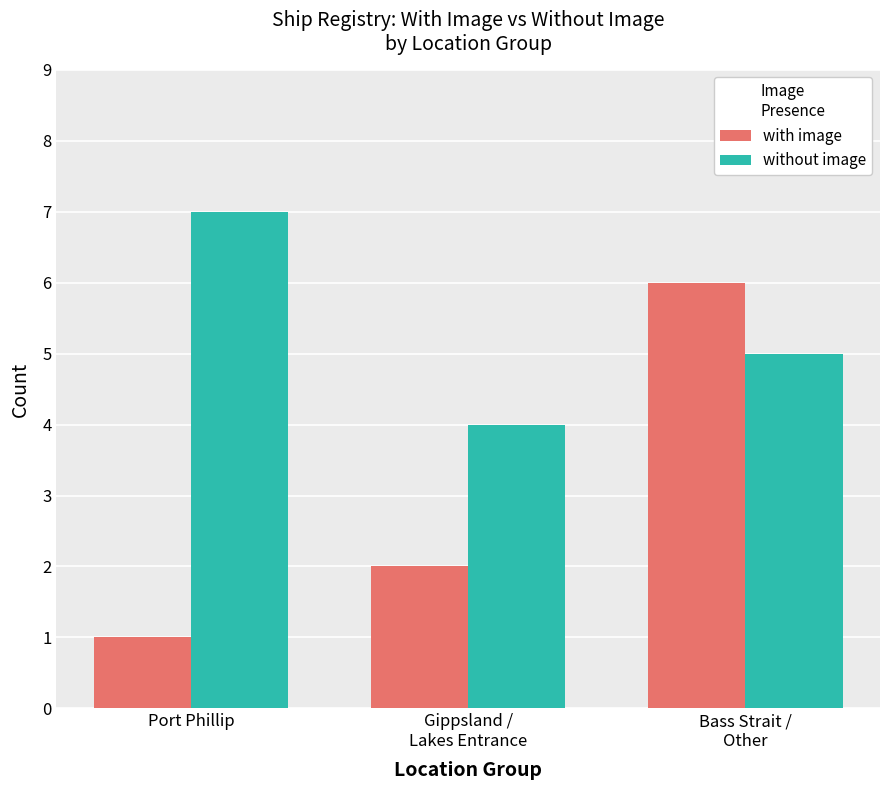

True or false: without image has a value of 9 at Port Phillip.

False